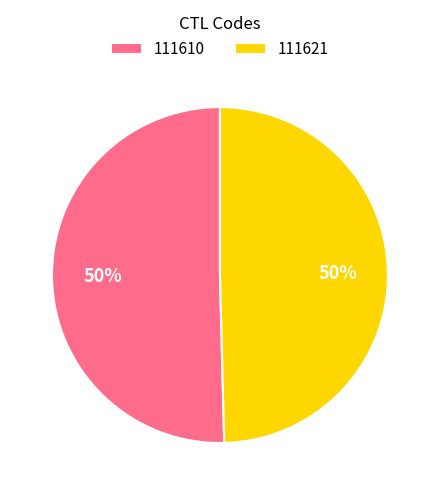

Is it true that 111621 is 14% of the pie?

False